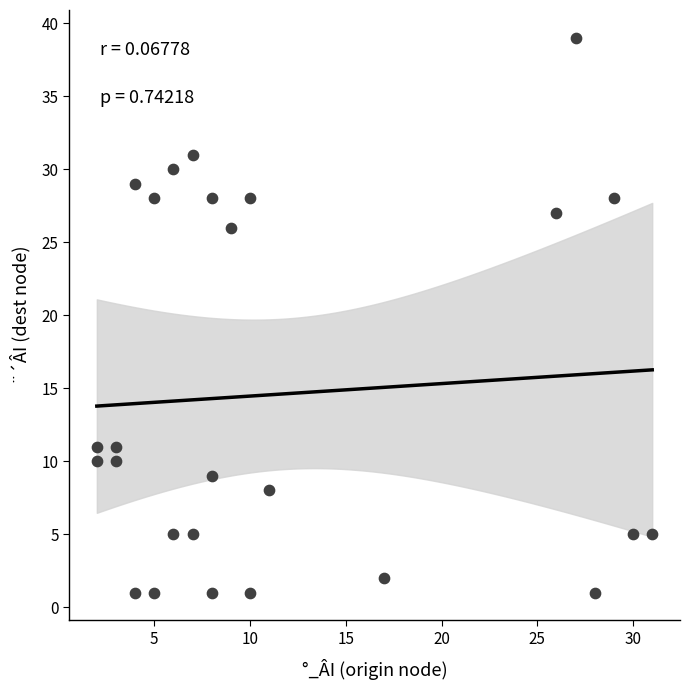

What is the range of X values (max minus min)?

29